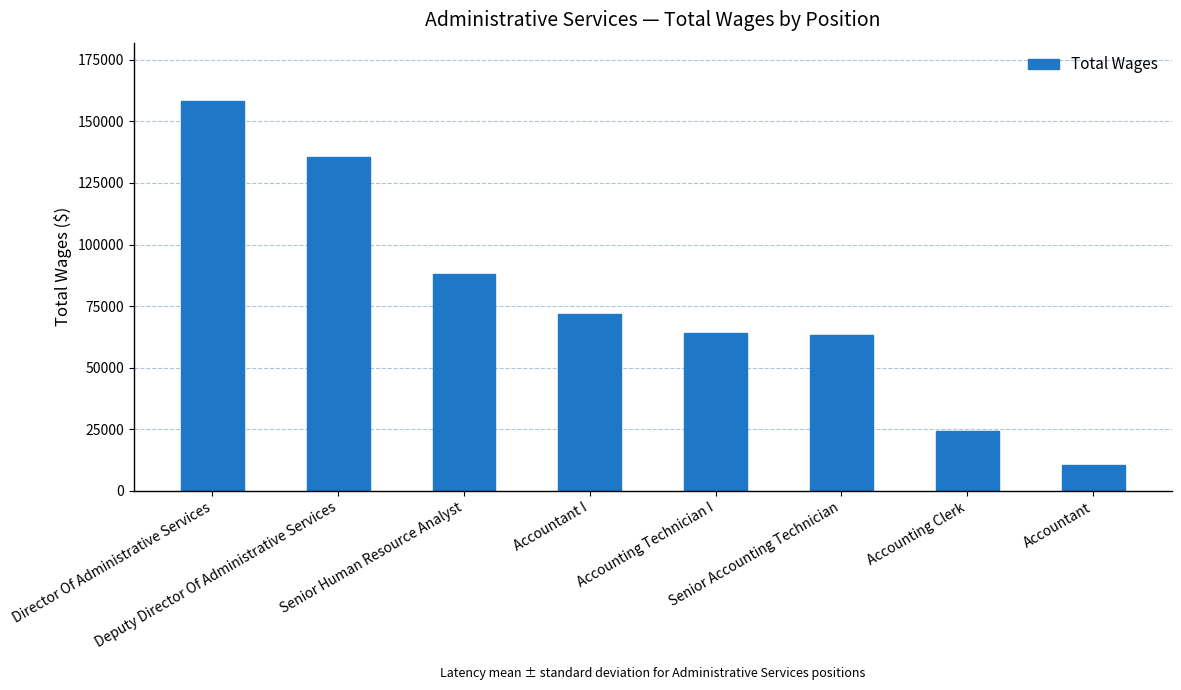

At which label does the data first exceed 71640?

Director Of Administrative Services